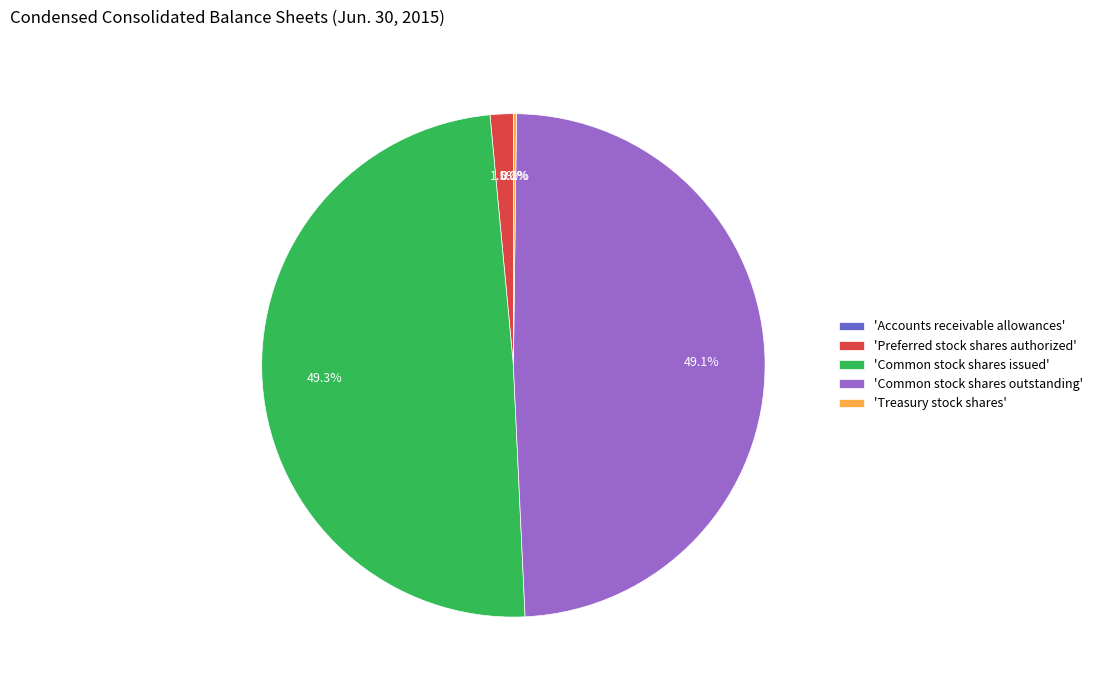

How much of the chart is everything except 'Common stock shares outstanding'?

50.9%